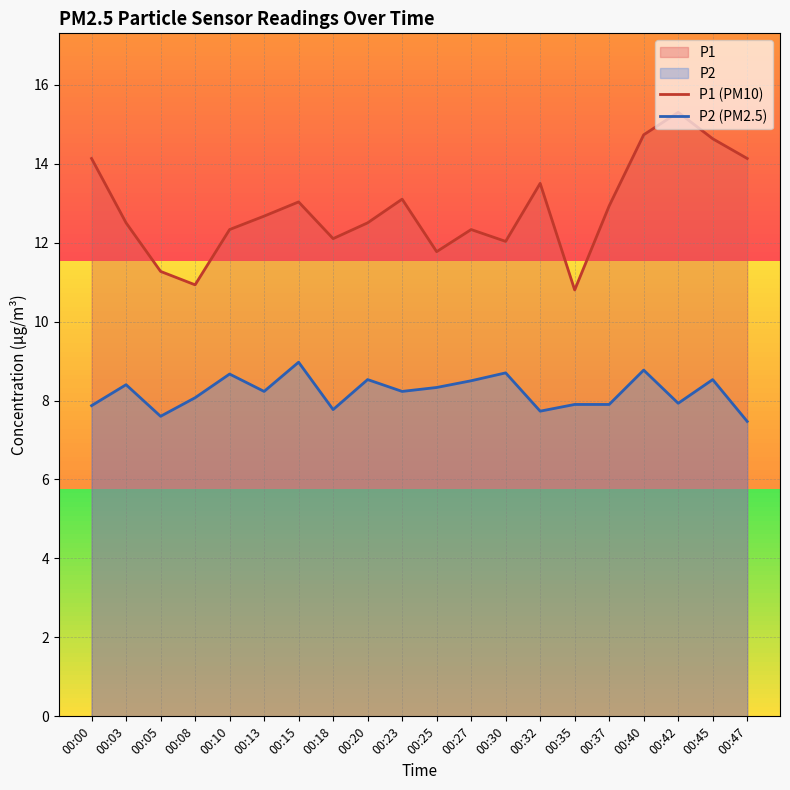

Rank the series at 00:35 from highest to lowest value.

P1 (PM10), P2 (PM2.5)